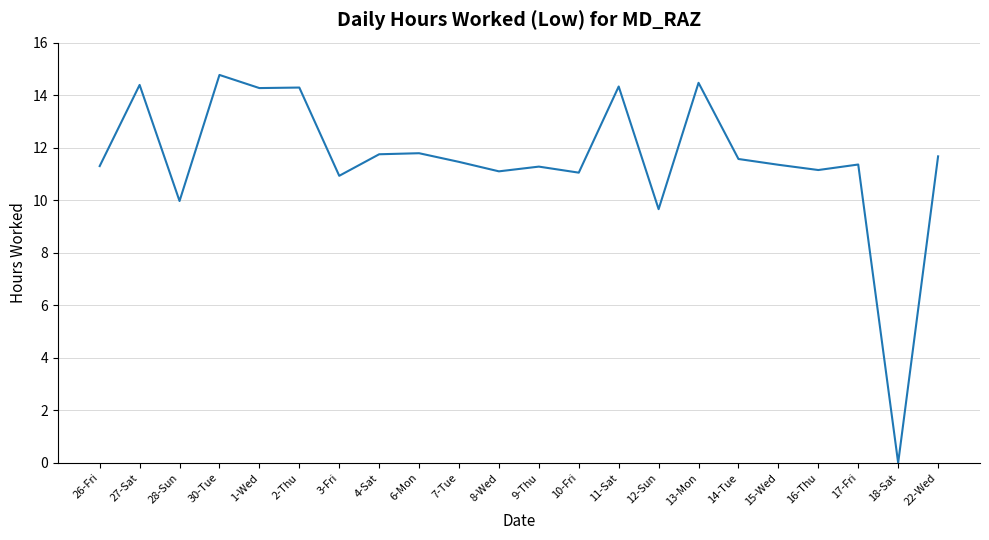

Which label corresponds to the smallest value in the chart?

18-Sat